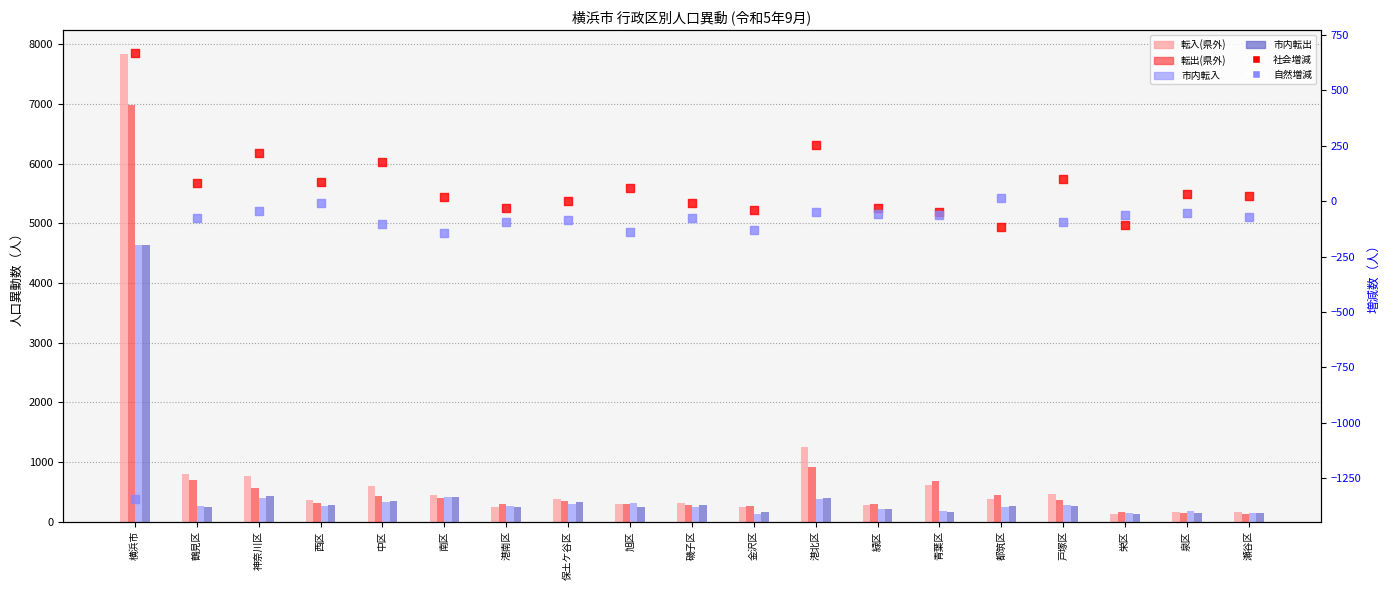

What is the total value across all series at 栄区?

392